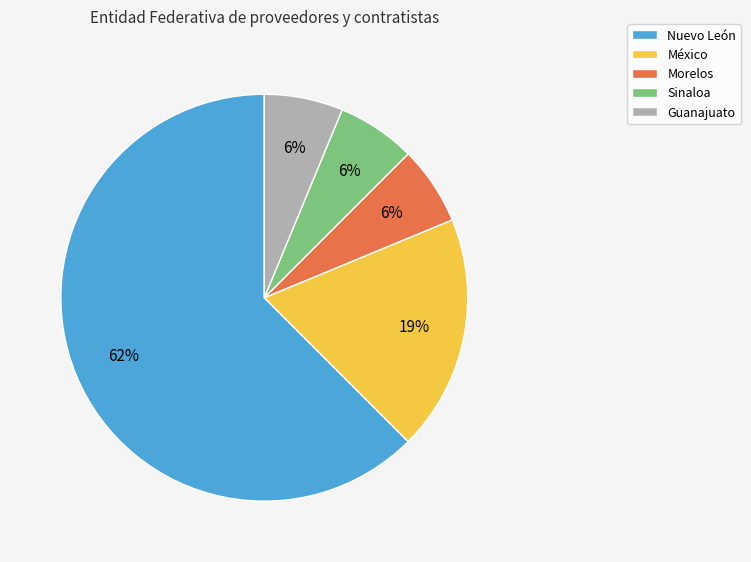

Which category accounts for the majority?

Nuevo León